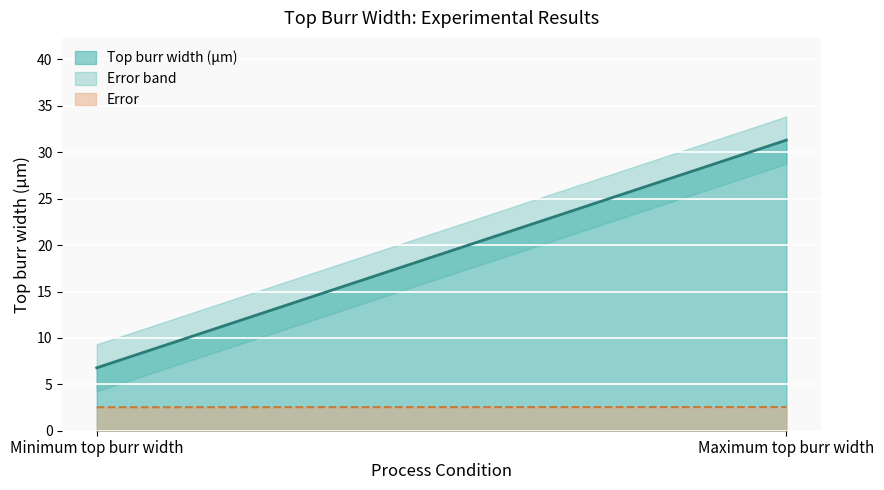

What position from the left is Maximum top burr width?

2